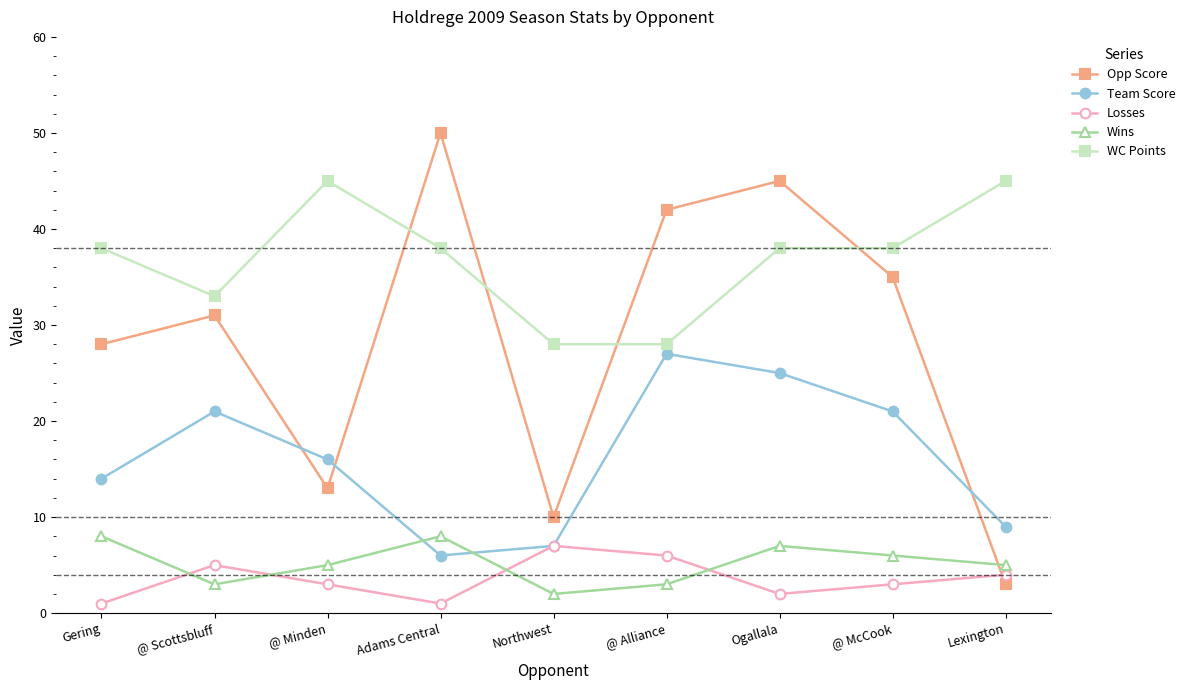

Which series has the widest spread of values?

Opp Score